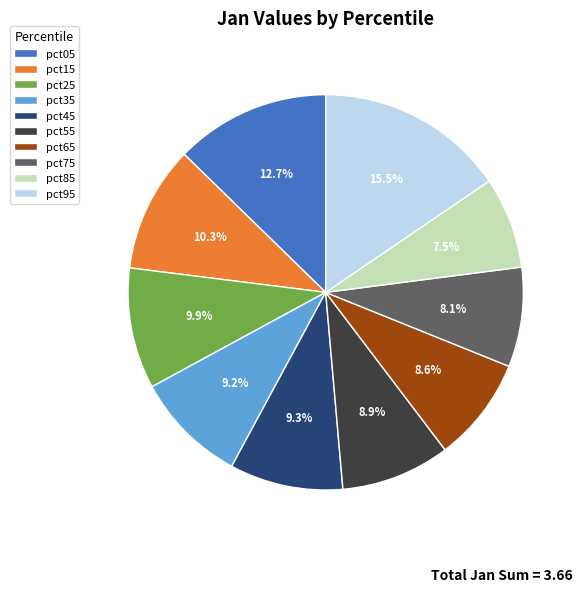

Is there a majority slice in this chart?

No